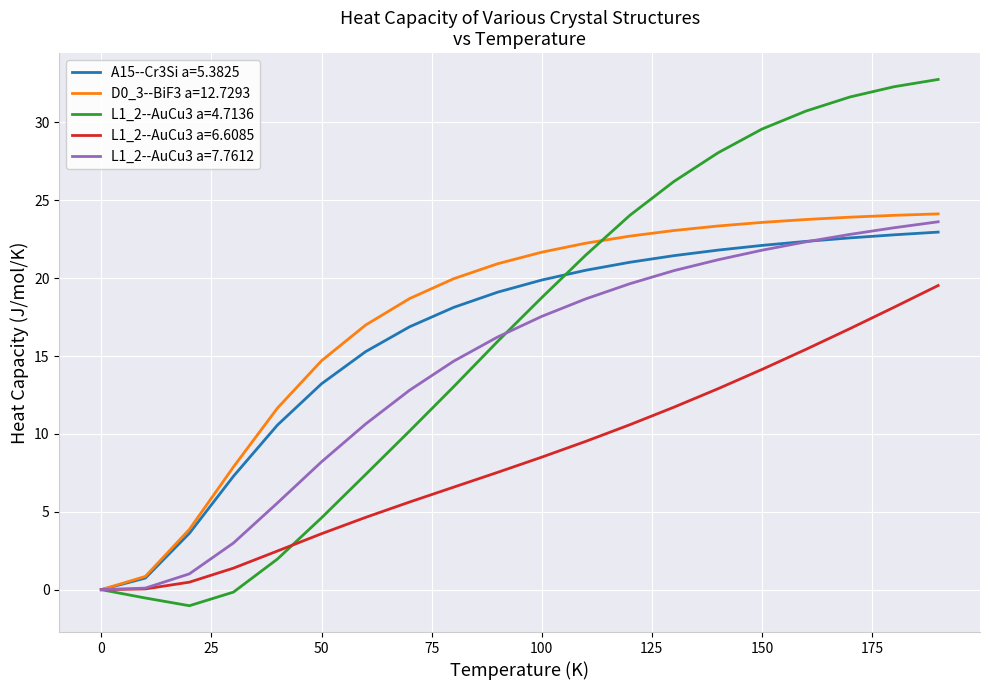

Which series has the largest range (max minus min)?

L1_2--AuCu3 a=4.7136